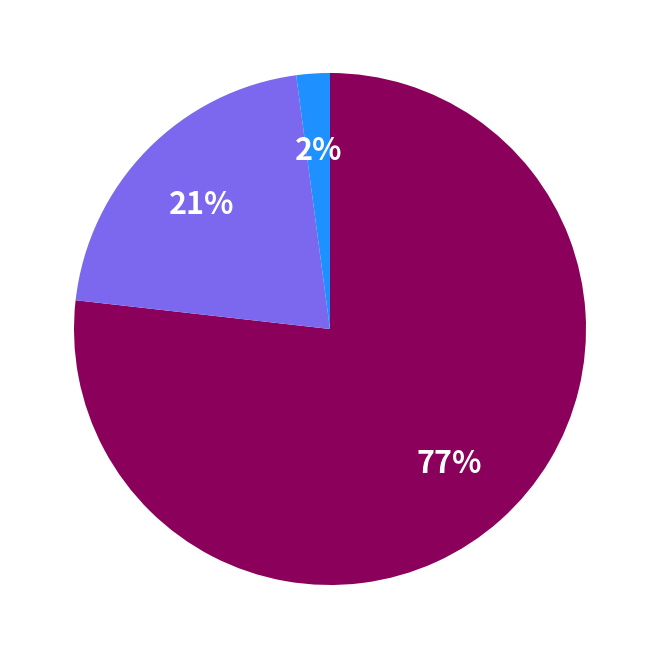

To the nearest percent, what is the average slice percentage?

33%